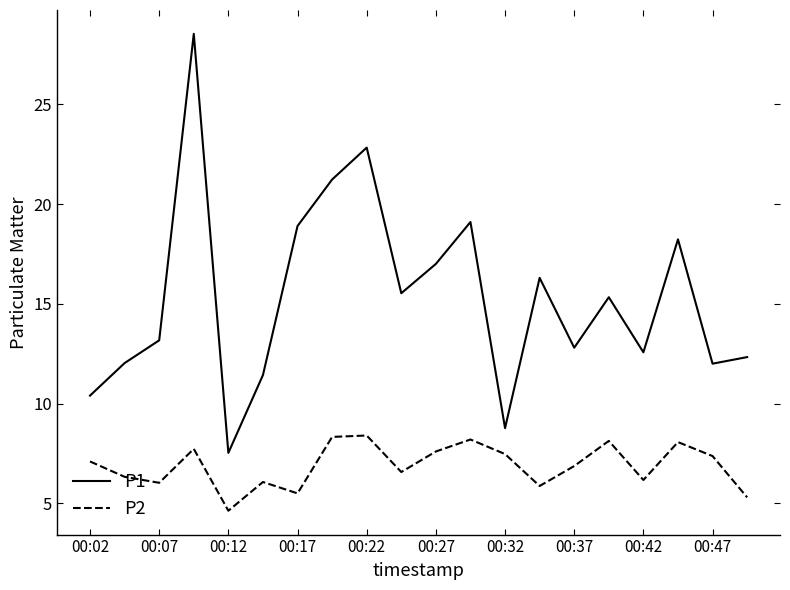

True or false: P1 has more than 2 points higher than both neighbors.

True